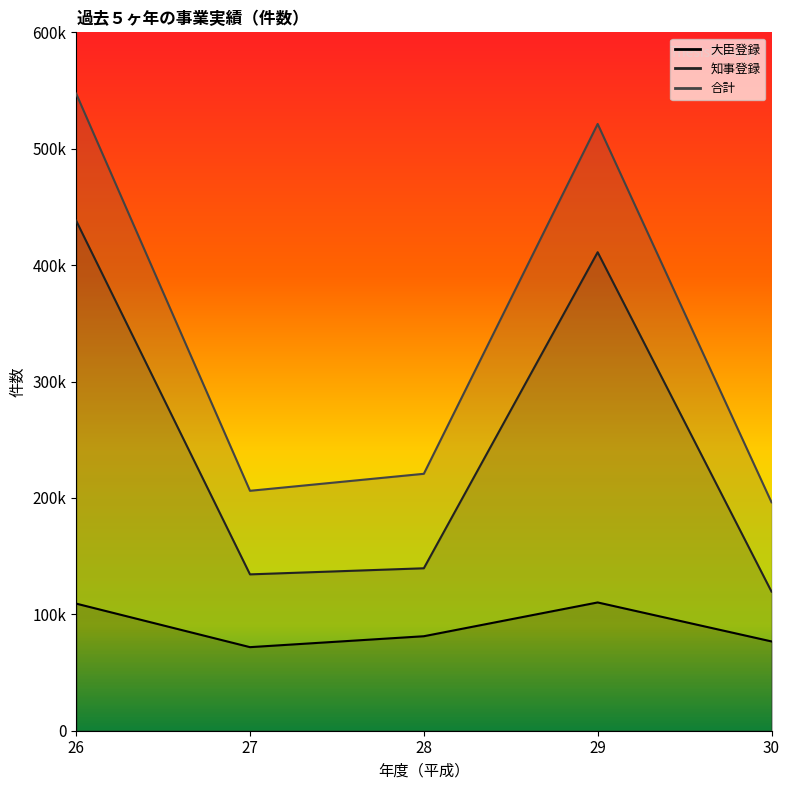

Which series has the largest range (max minus min)?

合計